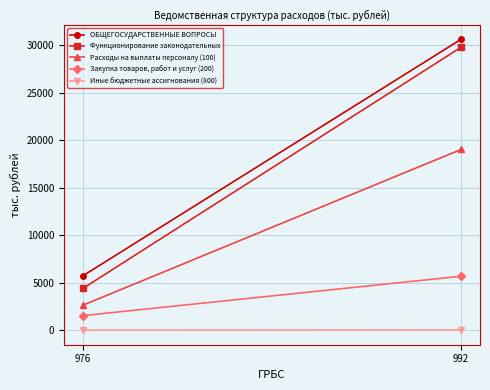

Where does the Функционирование законодательных series first go above 29760?

992